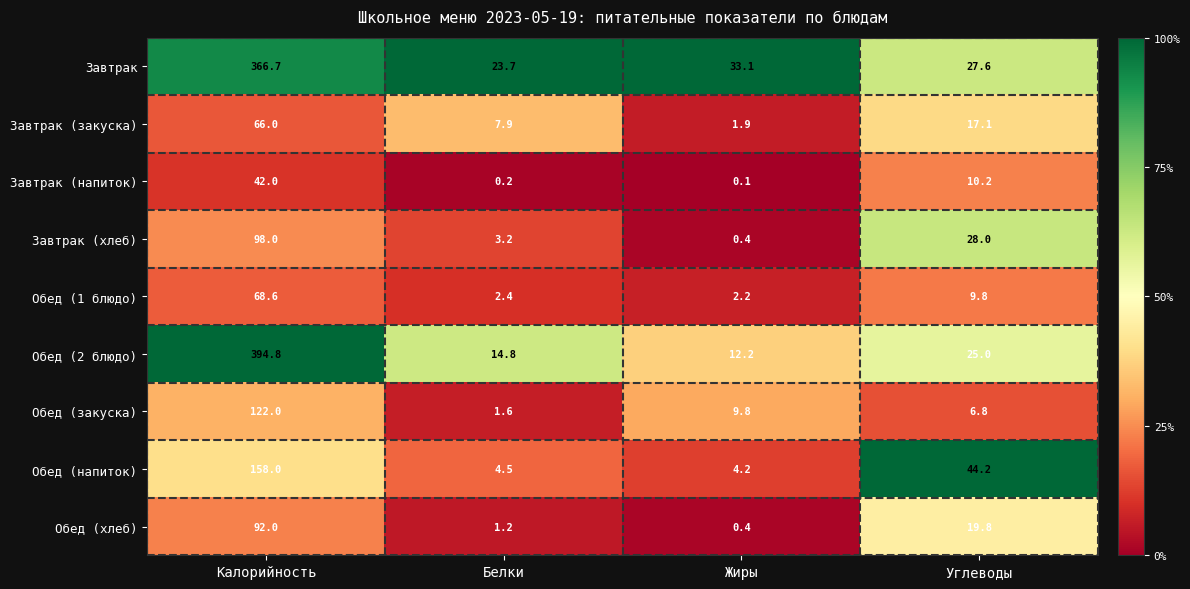

Which series has the largest total across all categories?

Завтрак